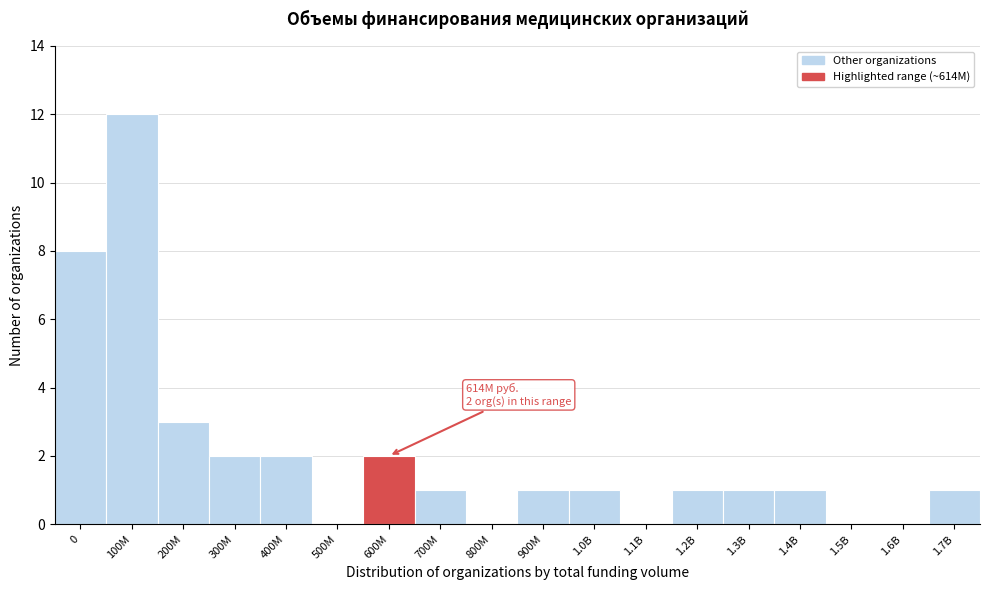

Reading left to right, what are all the values shown in this chart?

0=8	100M=12	200M=3	300M=2	400M=2	500M=0	600M=2	700M=1	800M=0	900M=1	1.0B=1	1.1B=0	1.2B=1	1.3B=1	1.4B=1	1.5B=0	1.6B=0	1.7B=1